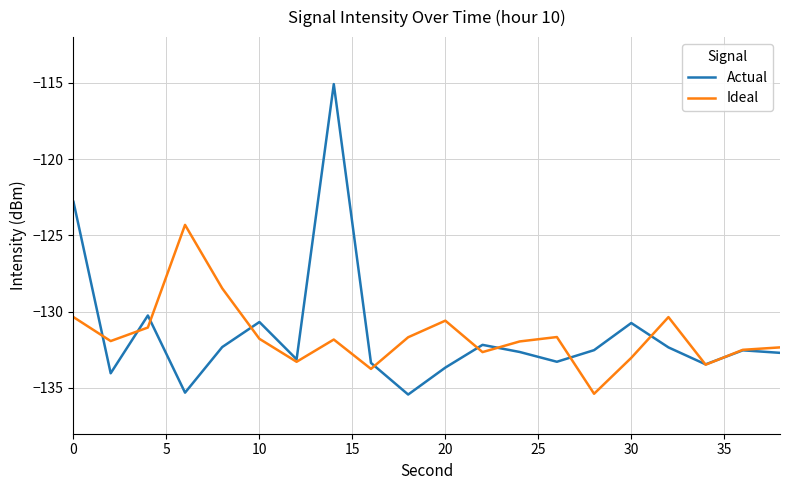

What is the lowest value of the Actual series?

-135.4